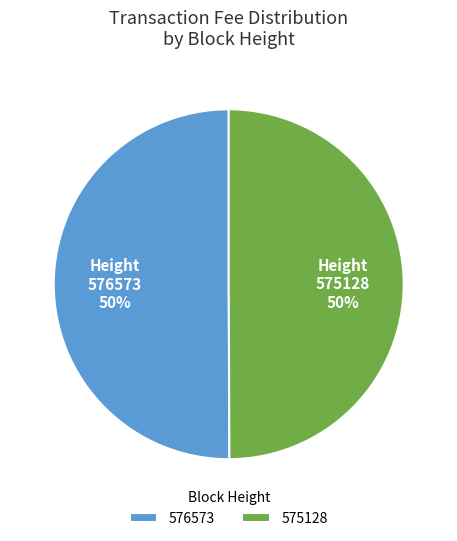

To the nearest percent, what is the average slice percentage?

50%